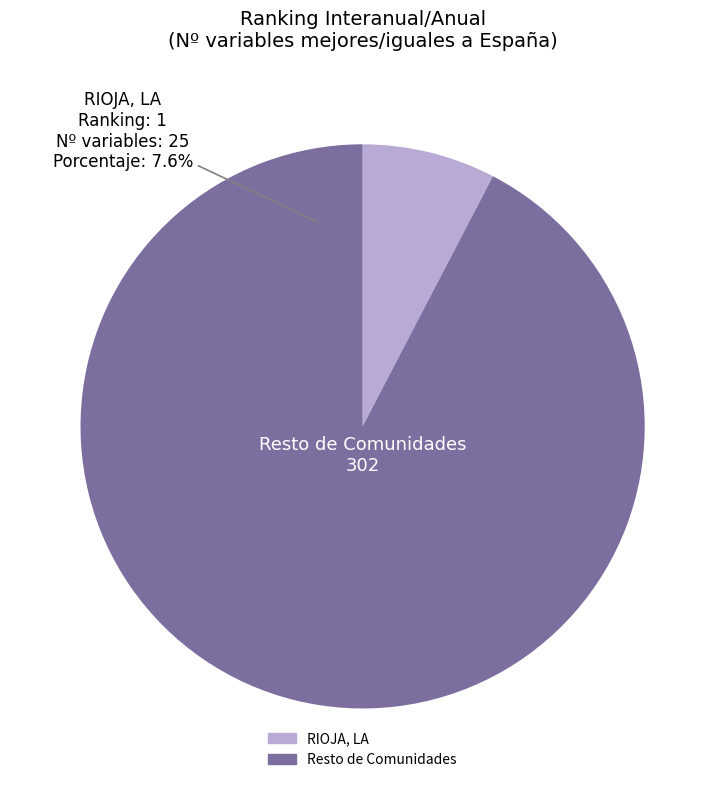

Is MURCIA, REGIÓN DE the majority of the pie?

No